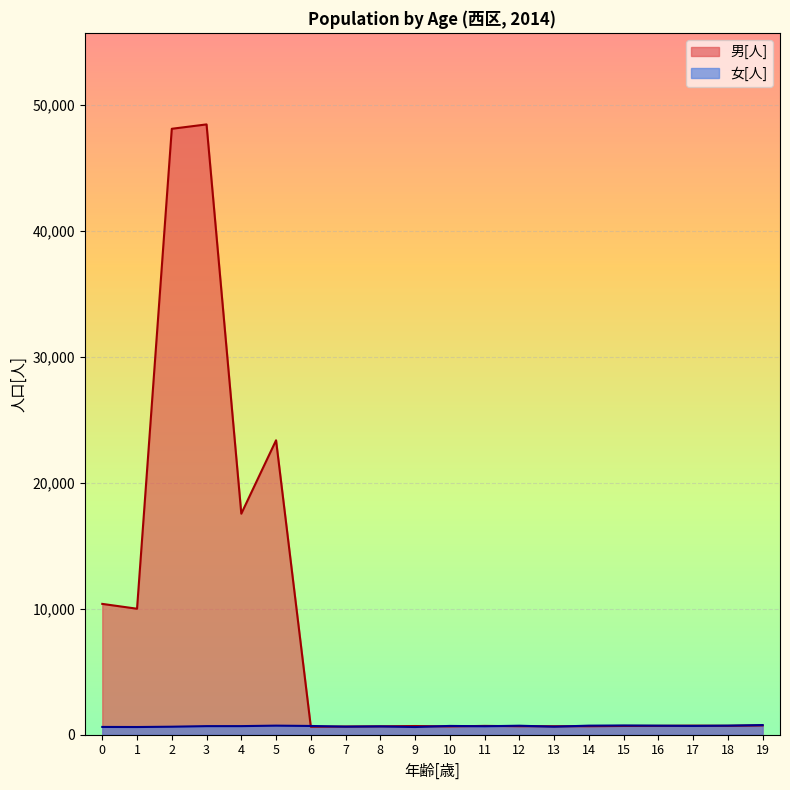

What is the difference between the second highest and second lowest values in the 女[人] series?

122